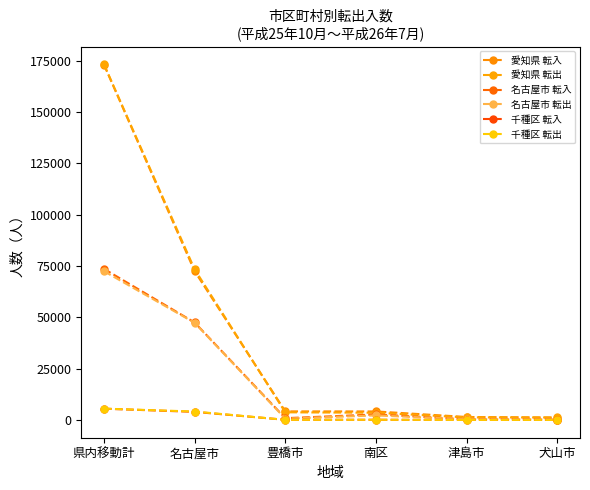

Does the chart display data point markers on the line(s)?

Yes